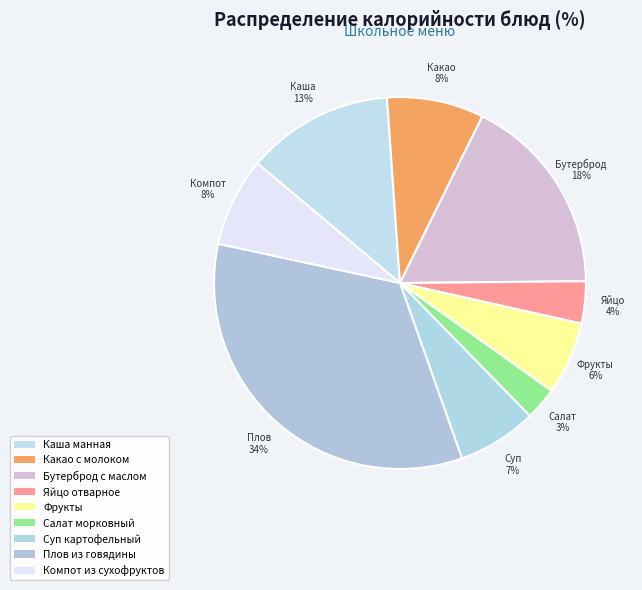

To the nearest percent, what percentage of the pie is Салат морковный?

3%